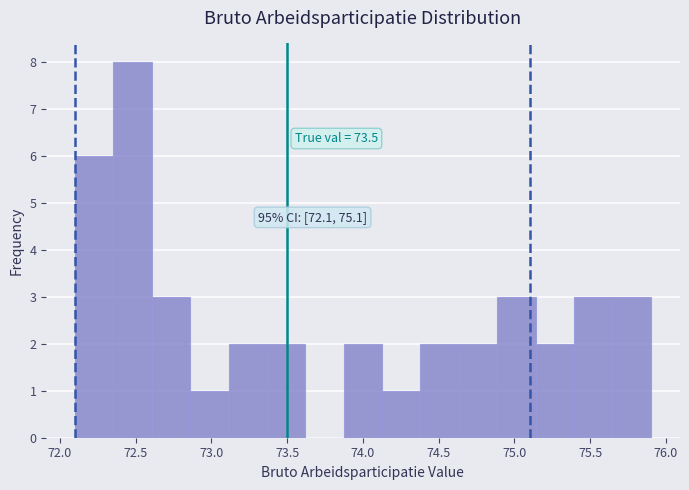

Over which range of the x-axis is the bar tallest?

72.35 to 72.60